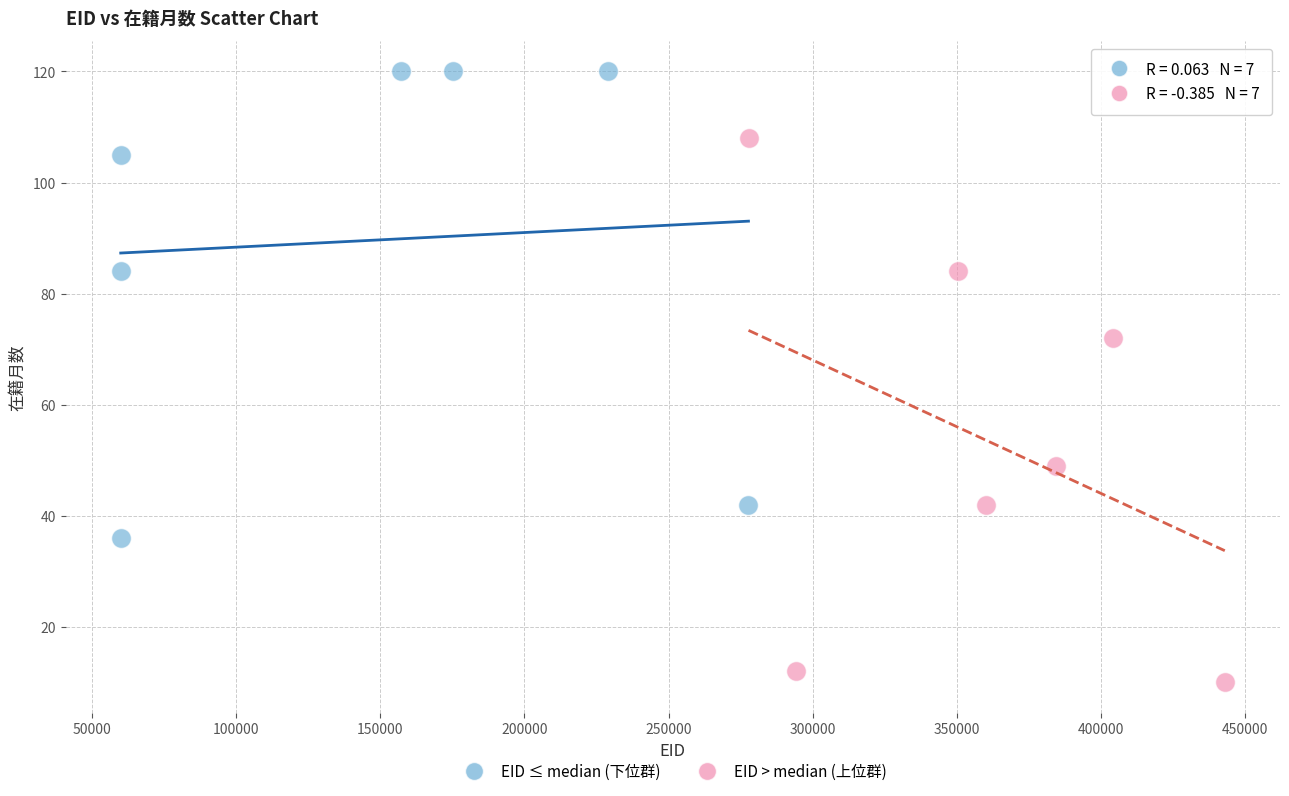

Which series contains the lowest Y value?

EID > median (上位群)